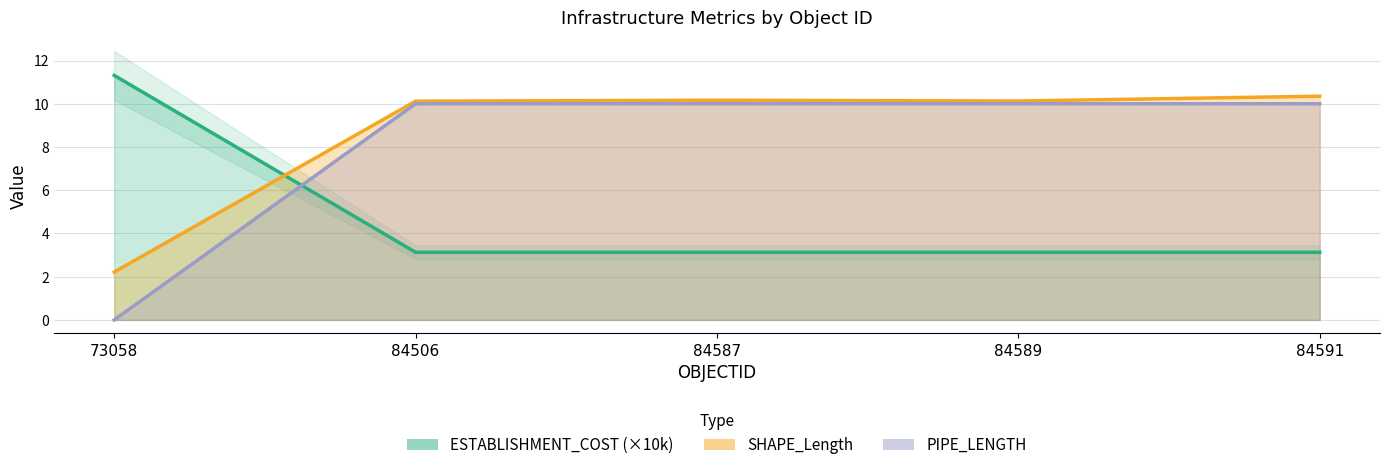

True or false: SHAPE_Length and ESTABLISHMENT_COST intersect in this chart.

False